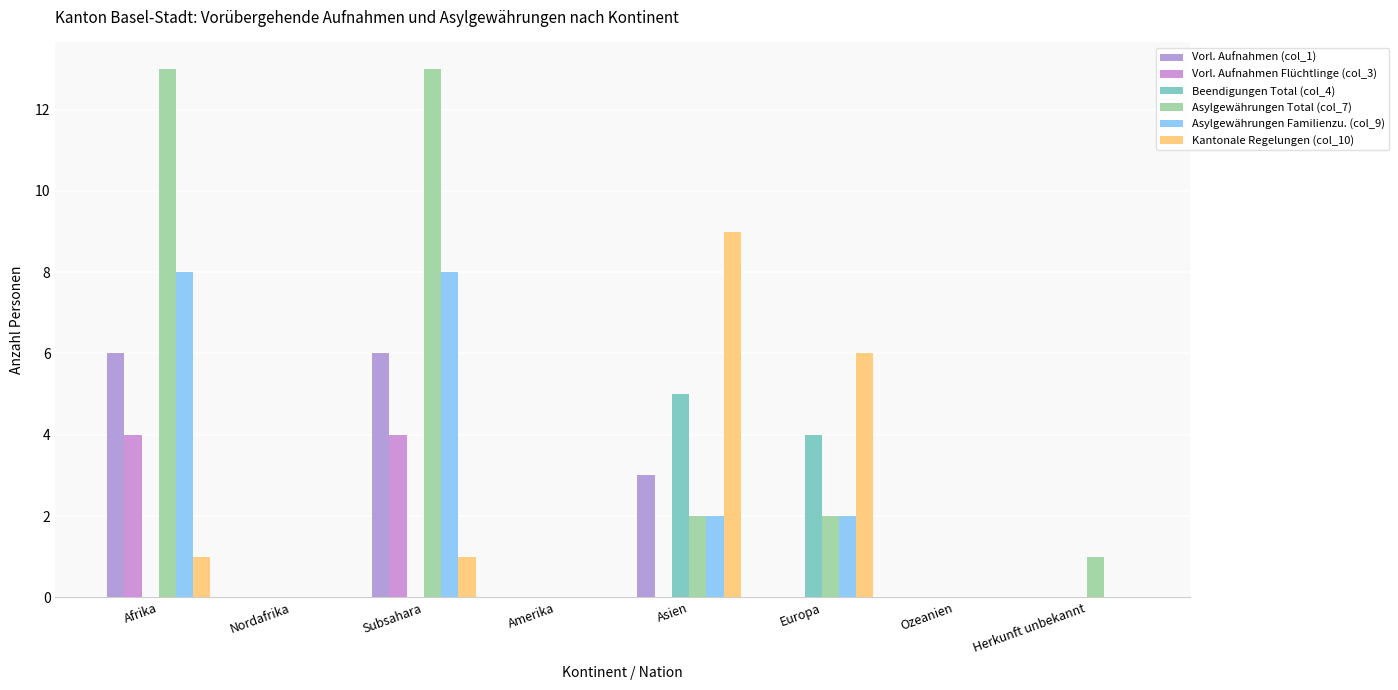

Reading left to right, what are all the values shown in this chart?

Vorl. Aufnahmen (col_1): 6	0	6	0	3	0	0	0
Vorl. Aufnahmen Flüchtlinge (col_3): 4	0	4	0	0	0	0	0
Beendigungen Total (col_4): 0	0	0	0	5	4	0	0
Asylgewährungen Total (col_7): 13	0	13	0	2	2	0	1
Asylgewährungen Familienzu. (col_9): 8	0	8	0	2	2	0	0
Kantonale Regelungen (col_10): 1	0	1	0	9	6	0	0